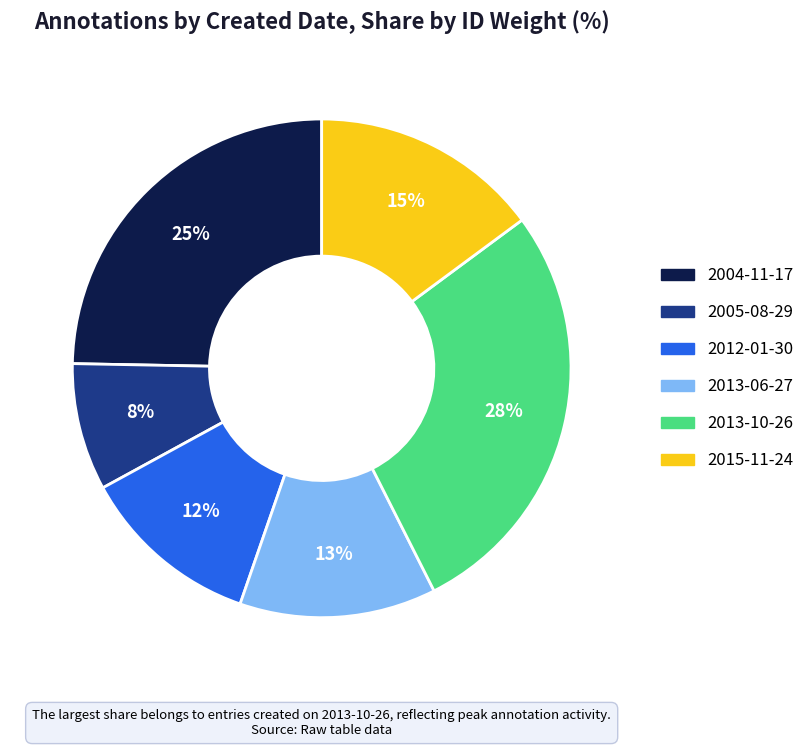

To the nearest percent, what is the average slice percentage?

17%